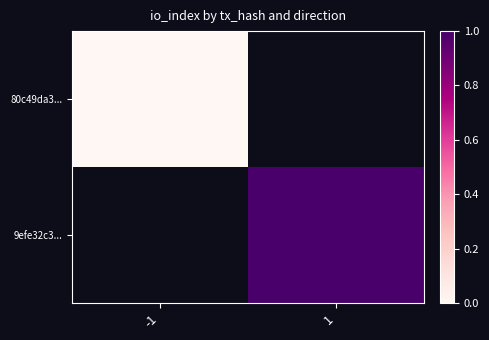

Rank the categories by 9efe32c3... value from highest to lowest.

-1, 1